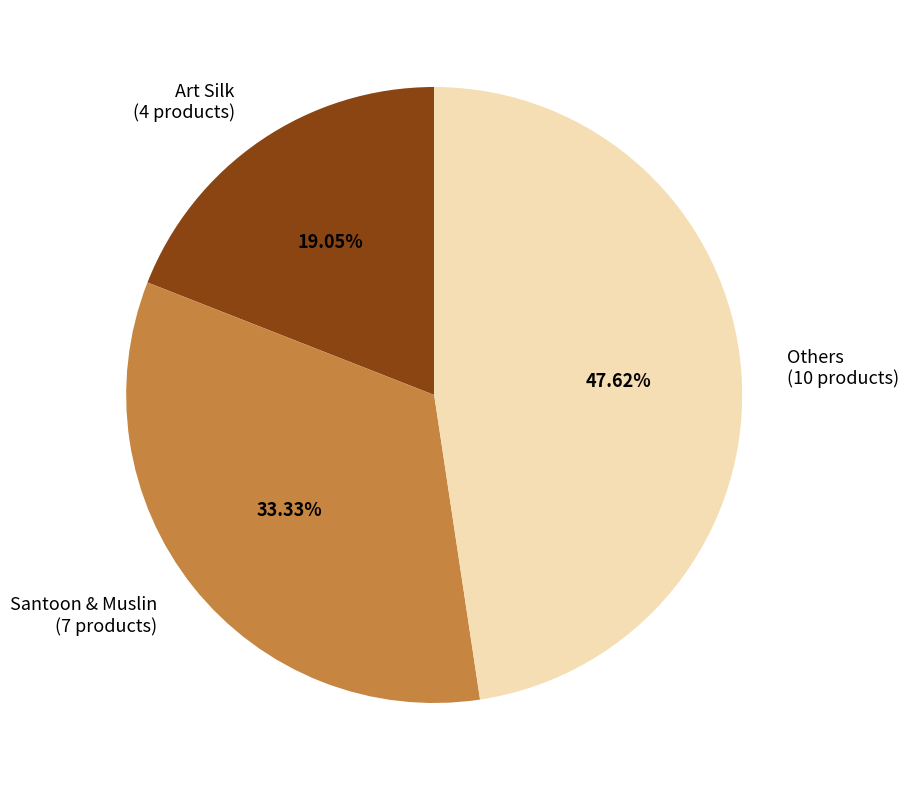

Which slice is the smallest?

Art Silk